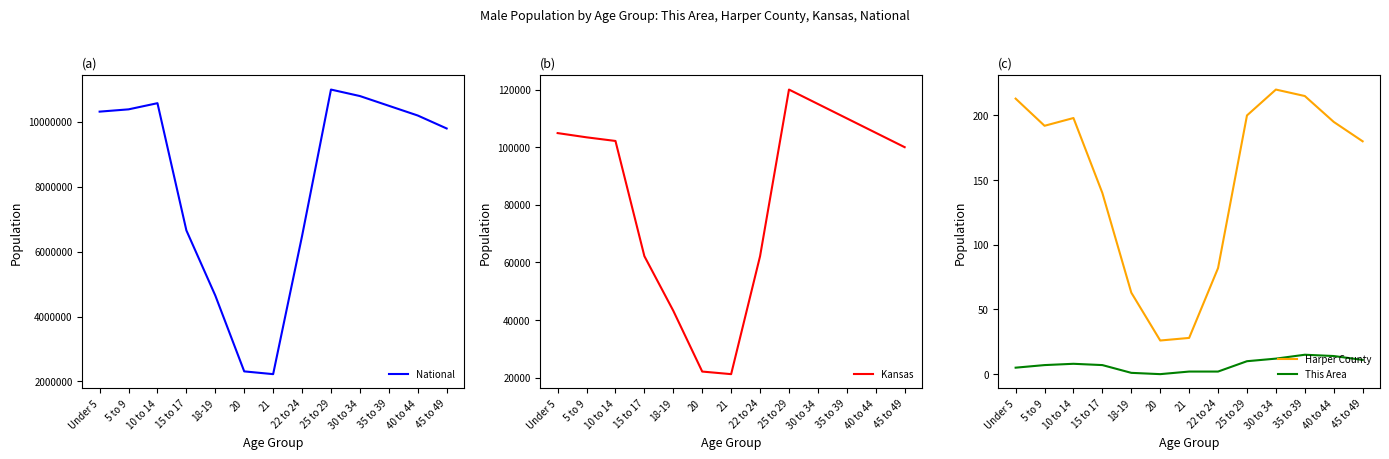

In Harper County, how many points are lower than both neighbors (excluding endpoints)?

2